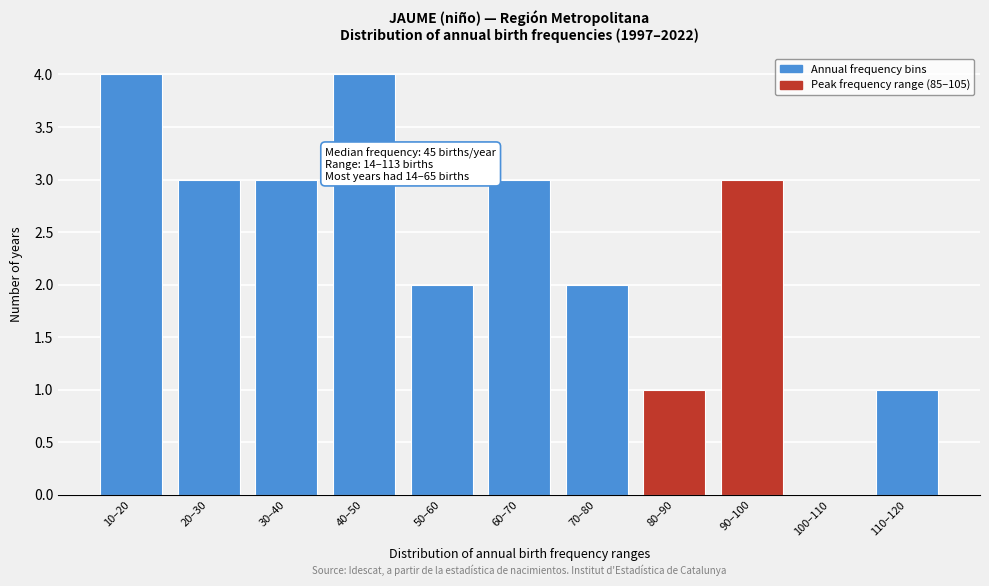

Reading left to right, list all the values displayed in this chart.

10–20=4	20–30=3	30–40=3	40–50=4	50–60=2	60–70=3	70–80=2	80–90=1	90–100=3	100–110=0	110–120=1